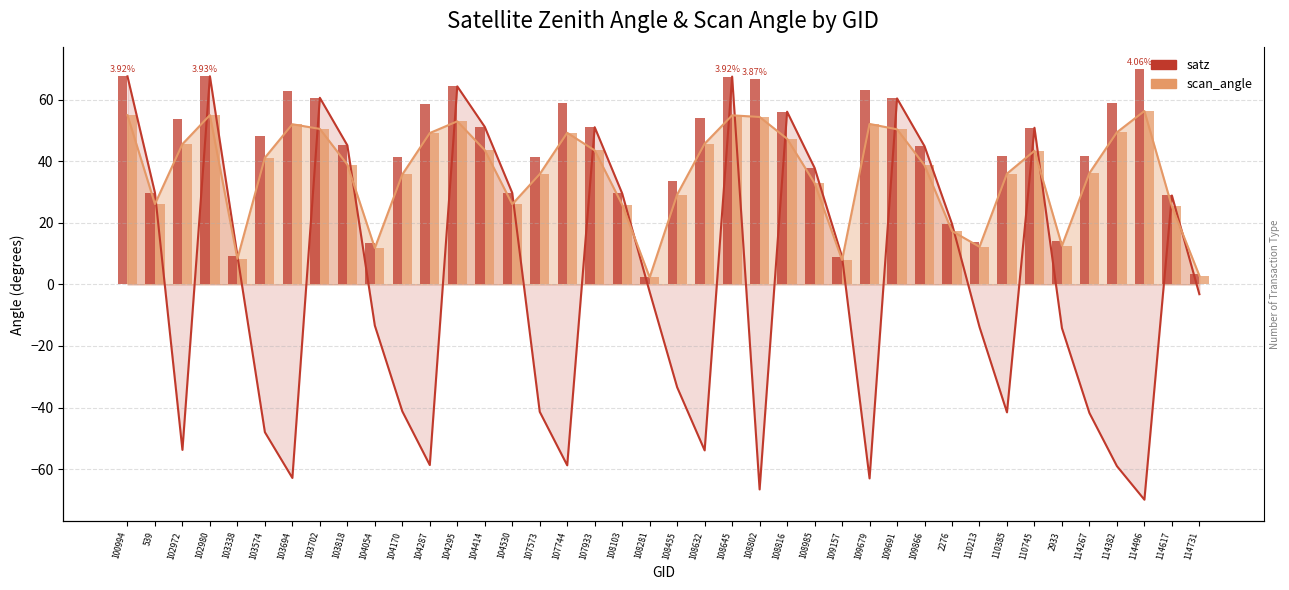

Does the chart contain any negative values?

Yes